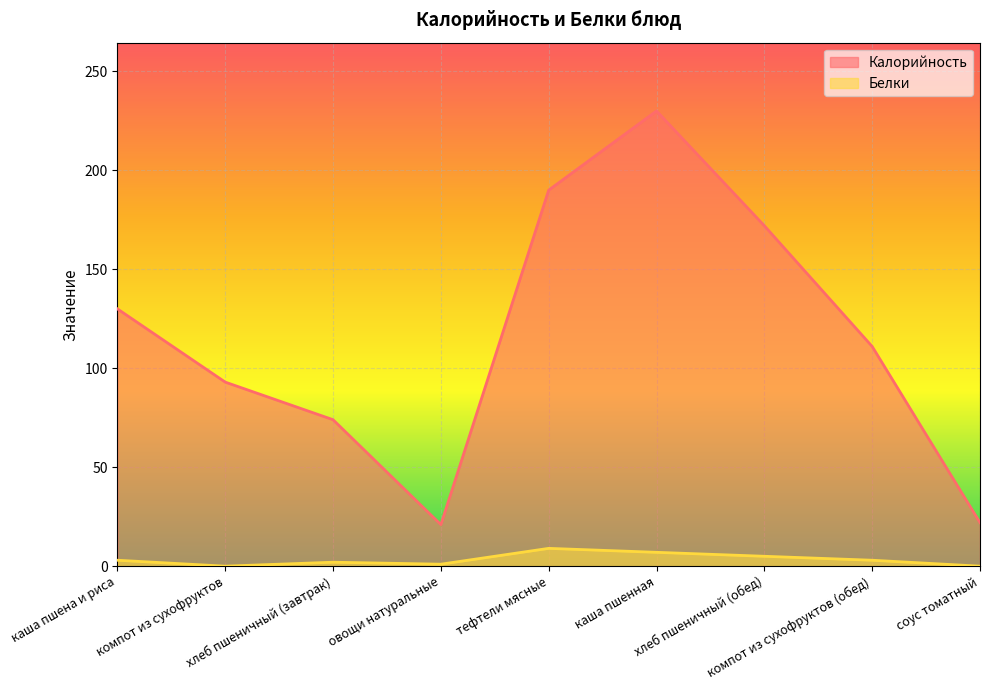

Rank the series by their average value, from lowest to highest.

Белки, Калорийность